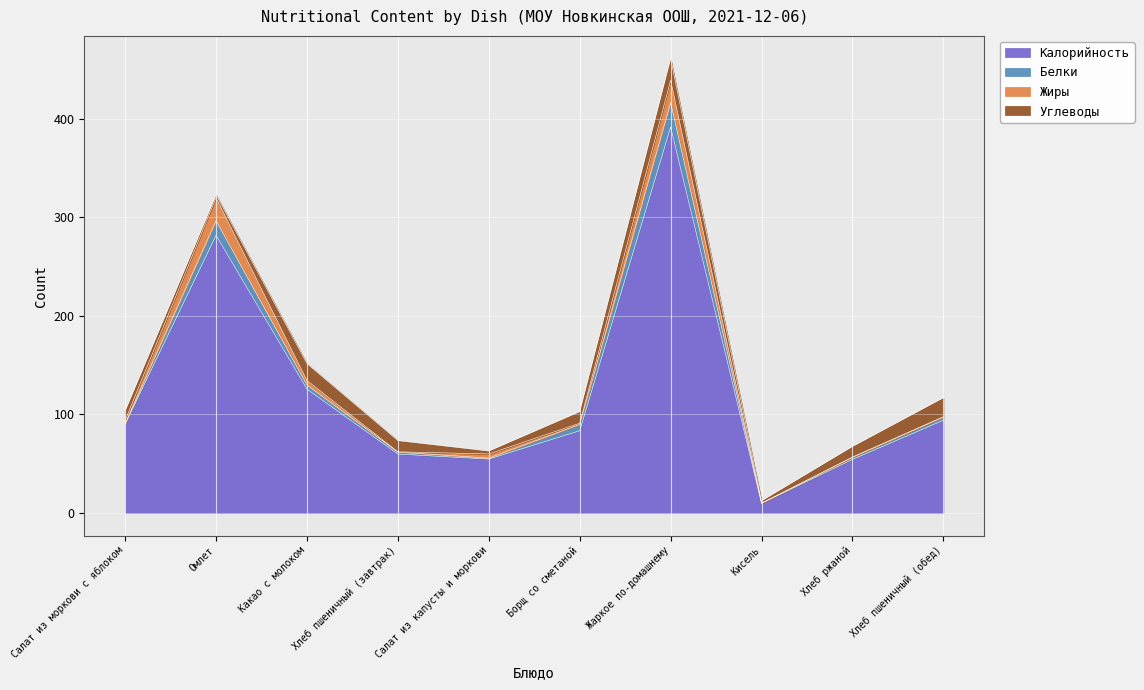

Reading left to right, extract all data points from this chart.

Калорийность: Салат из моркови с яблоком=90.2	Омлет=281.7	Какао с молоком=125.6	Хлеб пшеничный (завтрак)=59.7	Салат из капусты и моркови=54.6	Борщ со сметаной=83.3	Жаркое по-домашнему=391.7	Кисель=9.8	Хлеб ржаной=54.3	Хлеб пшеничный (обед)=94.0
Белки: Салат из моркови с яблоком=0.5	Омлет=14.9	Какао с молоком=4.2	Хлеб пшеничный (завтрак)=2.0	Салат из капусты и моркови=0.9	Борщ со сметаной=6.5	Жаркое по-домашнему=24.8	Кисель=0.0	Хлеб ржаной=2.0	Хлеб пшеничный (обед)=3.2
Жиры: Салат из моркови с яблоком=3.1	Омлет=23.4	Какао с молоком=4.6	Хлеб пшеничный (завтрак)=0.3	Салат из капусты и моркови=4.3	Борщ со сметаной=1.2	Жаркое по-домашнему=22.6	Кисель=0.0	Хлеб ржаной=0.4	Хлеб пшеничный (обед)=0.4
Углеводы: Салат из моркови с яблоком=9.7	Омлет=2.9	Какао с молоком=17.1	Хлеб пшеничный (завтрак)=11.4	Салат из капусты и моркови=3.0	Борщ со сметаной=11.8	Жаркое по-домашнему=22.1	Кисель=2.5	Хлеб ржаной=10.8	Хлеб пшеничный (обед)=19.3